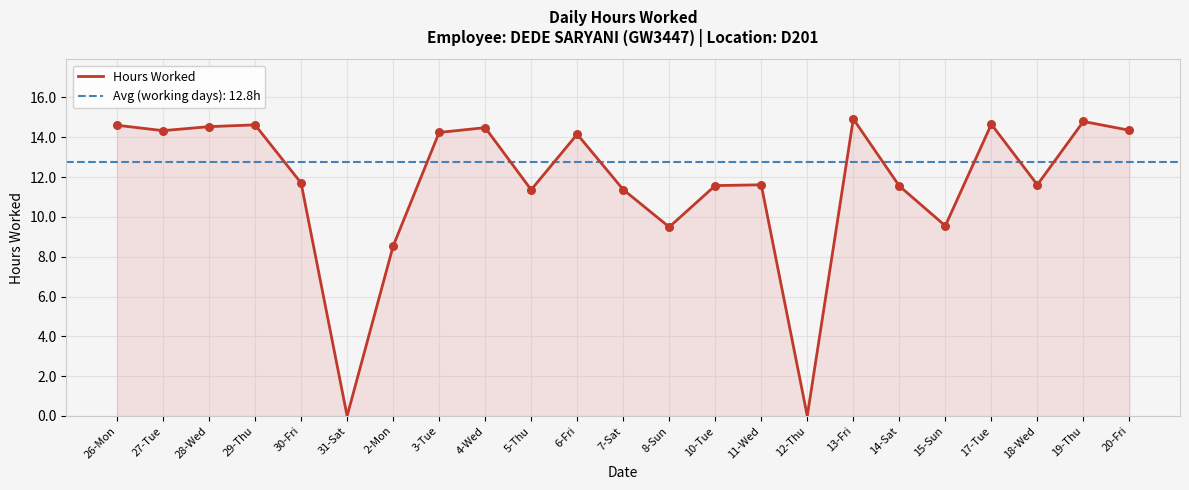

Between 8-Sun and 12-Thu, which is larger?

8-Sun